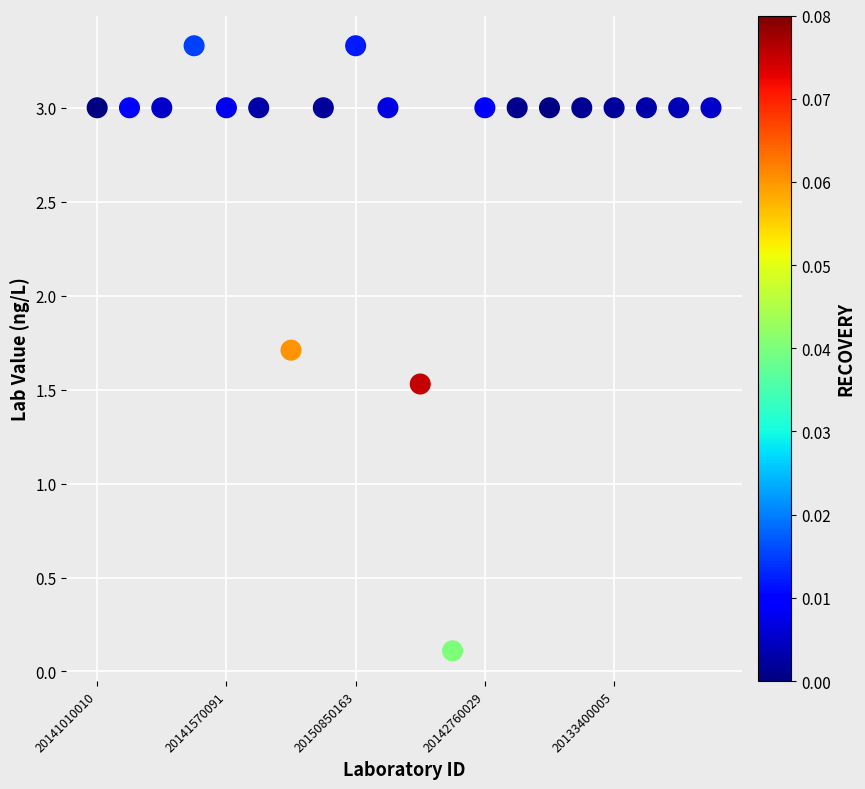

What is the range of Y values (max minus min)?

3.2